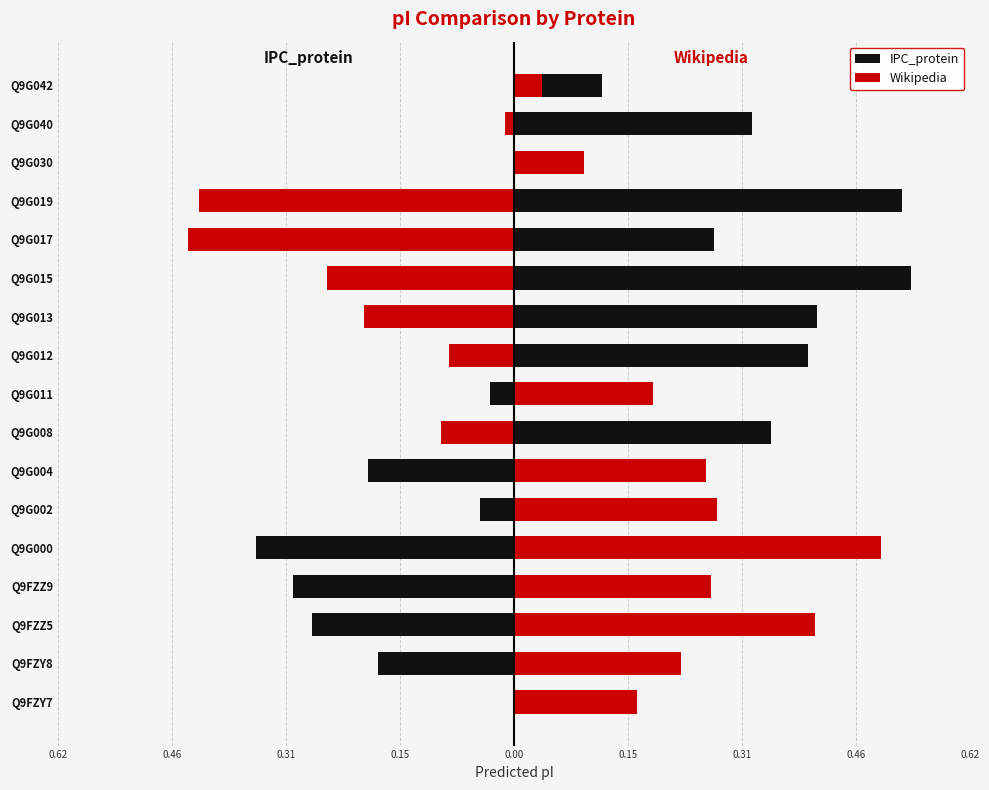

What is the value of the IPC_protein bar at the 3rd from the left?

-0.3